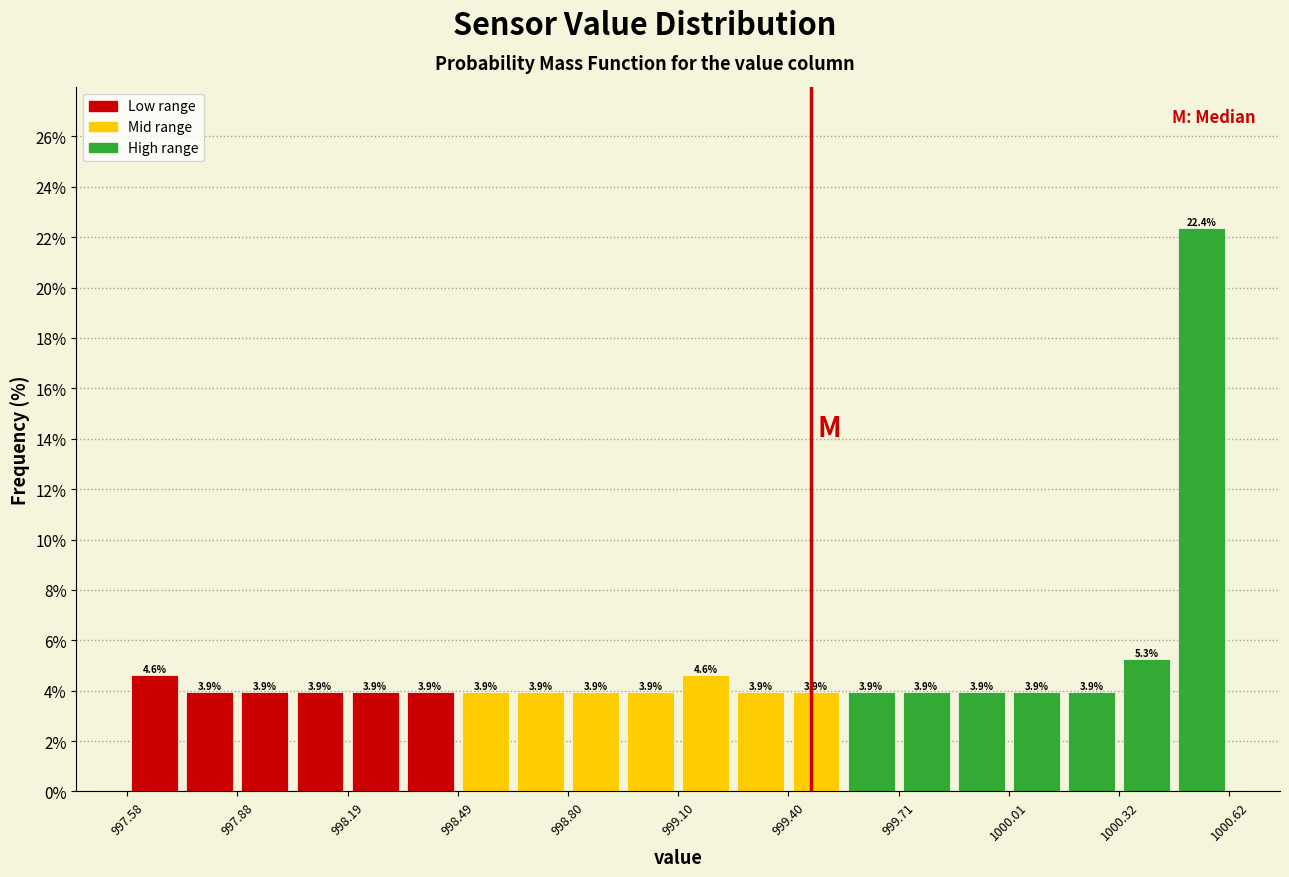

Around what value on the x-axis is the tallest bar? Give the approximate position of its centre, as read against the axis.

1000.55